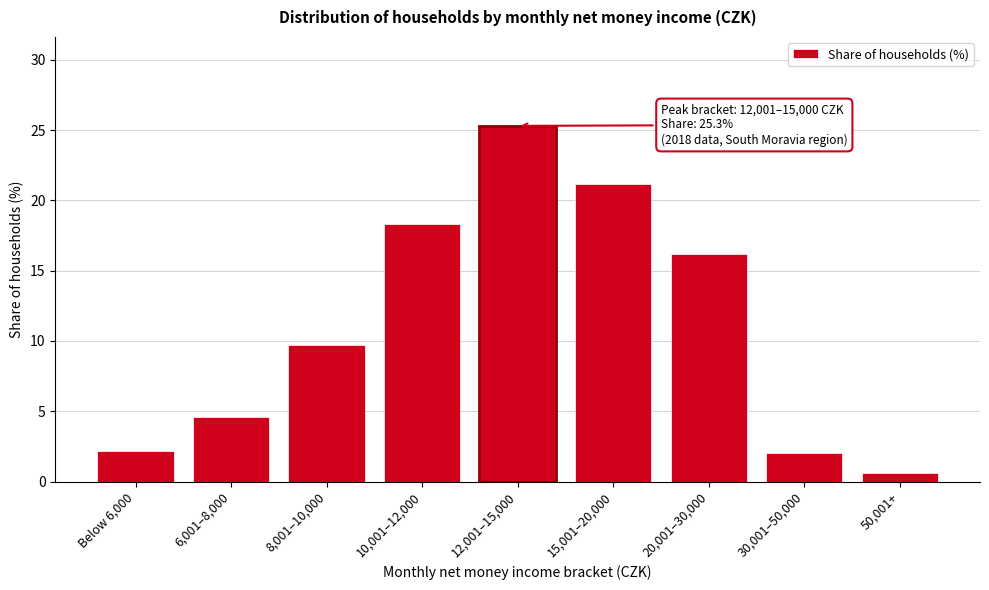

Reading left to right, what are all the values shown in this chart?

2.2	4.6	9.7	18.3	25.3	21.2	16.2	2.0	0.6